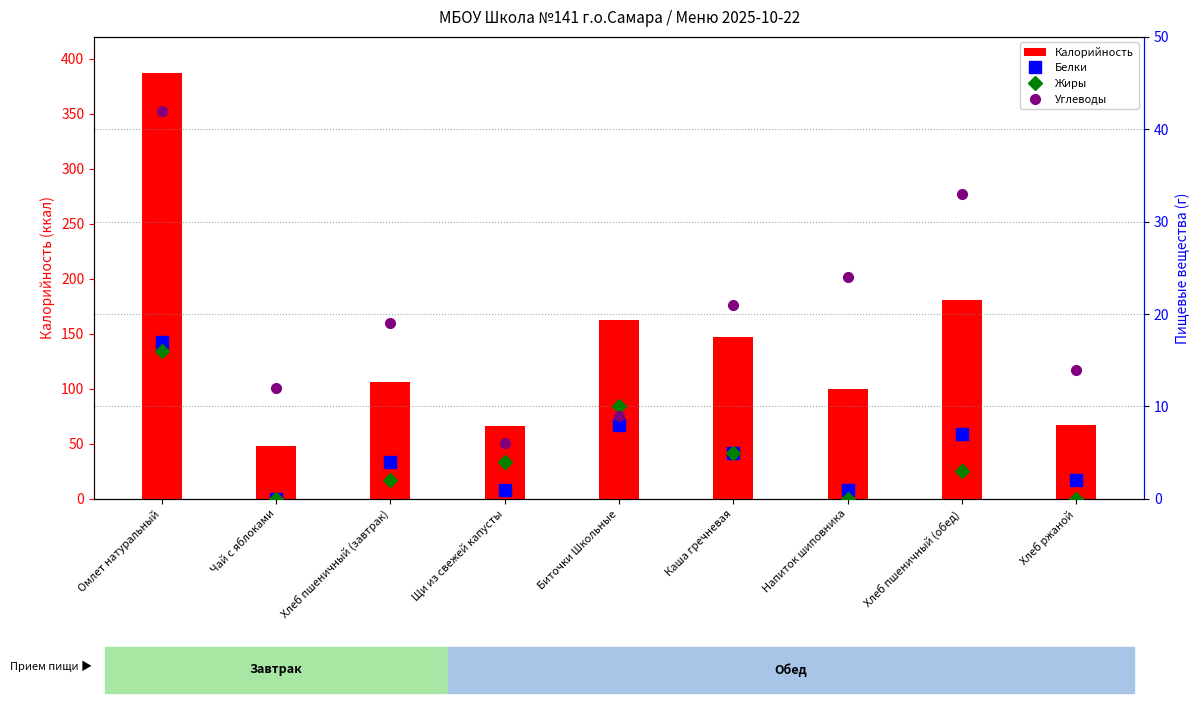

What is the highest value of the Жиры series?

16